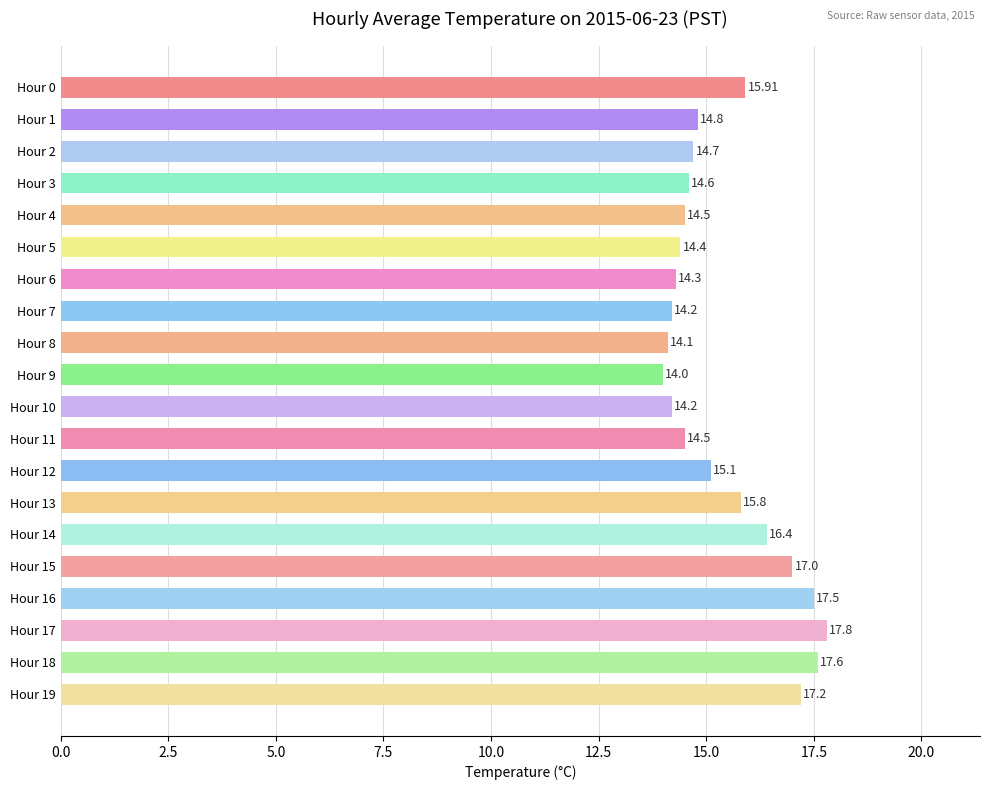

How many distinct data groups are displayed?

1